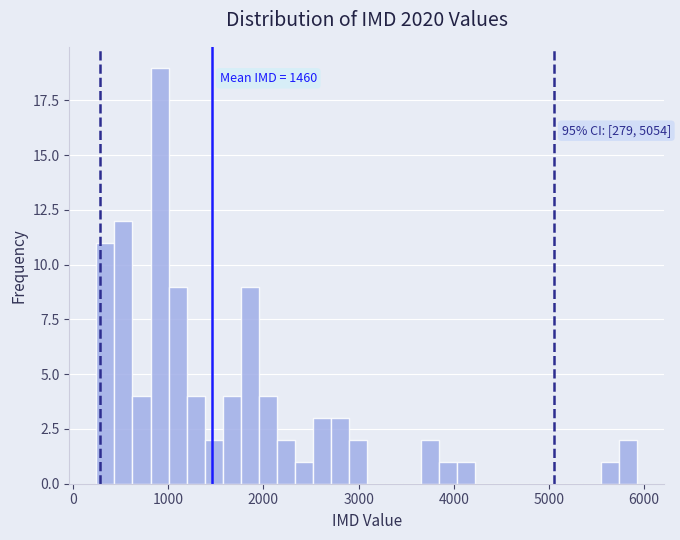

Read against the x-axis, roughly where is the centre of the tallest bar?

900